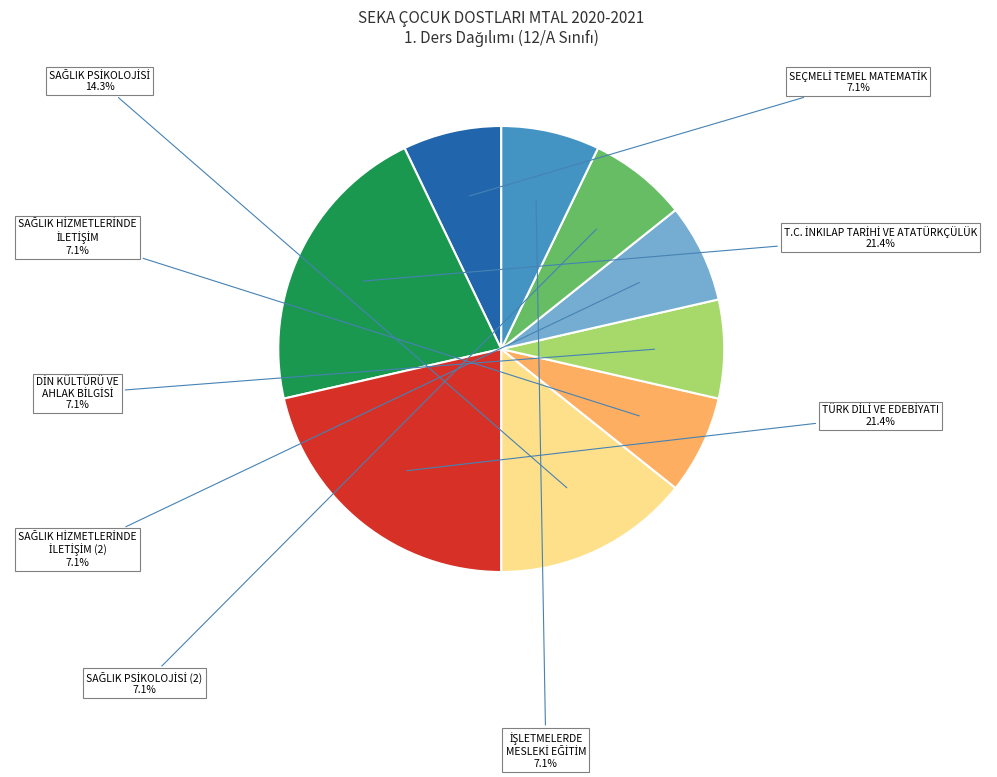

Is there any slice that represents more than half of the pie?

No